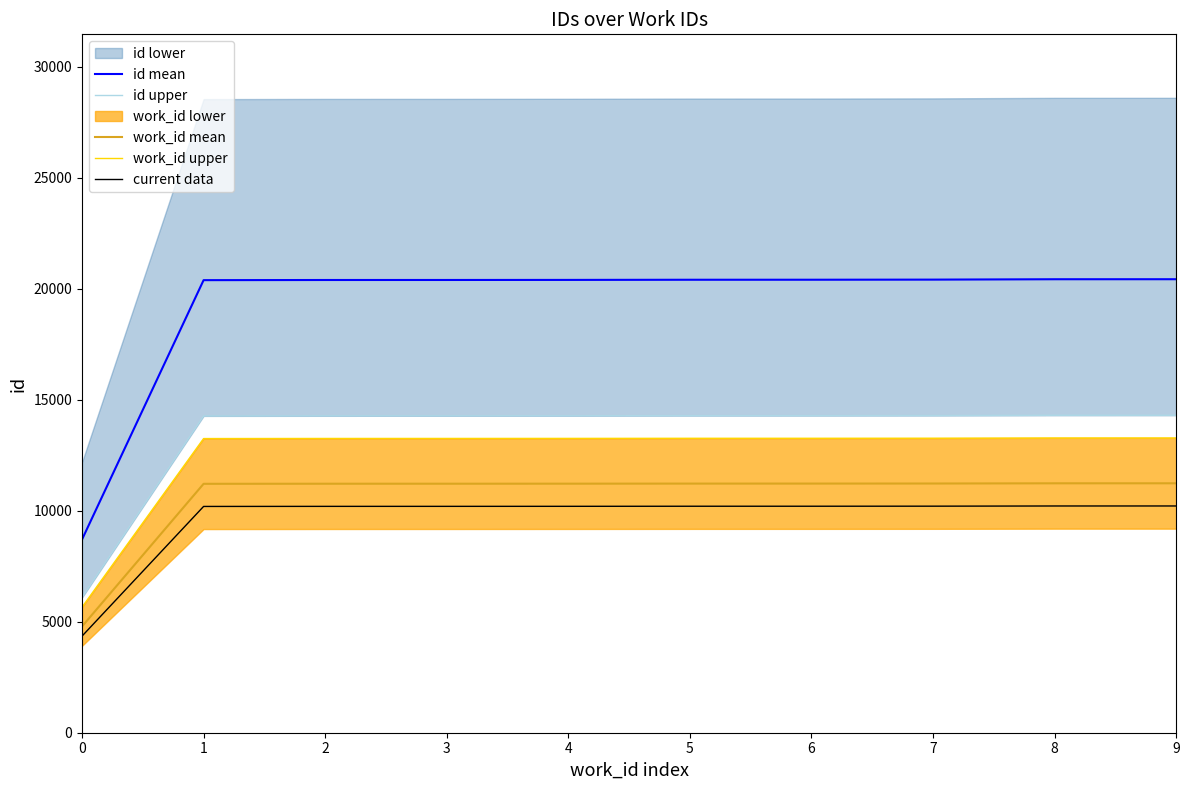

How many lines are shown in the chart?

5